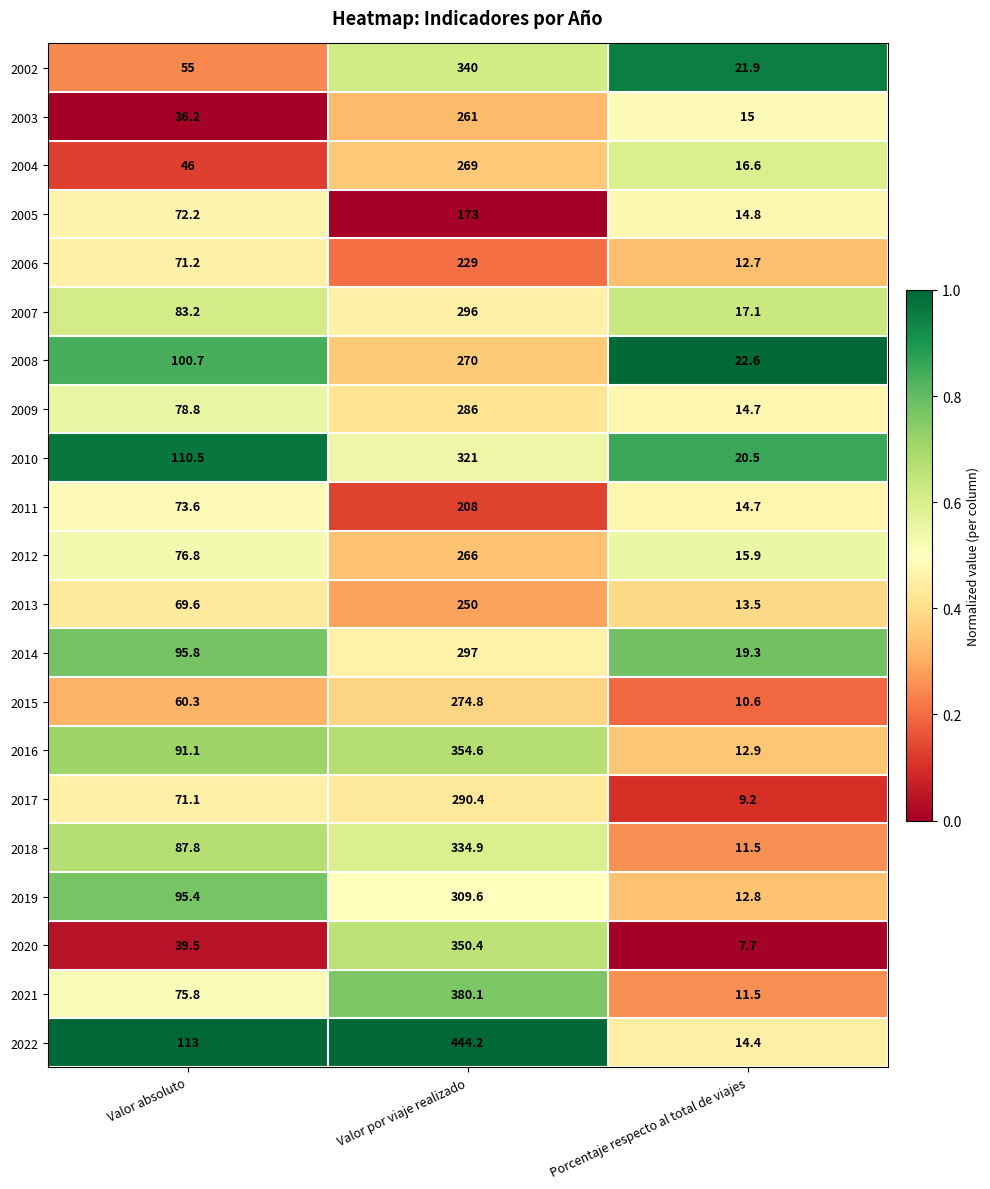

Which series changed the most between Valor por viaje realizado and Porcentaje respecto al total de viajes?

2022